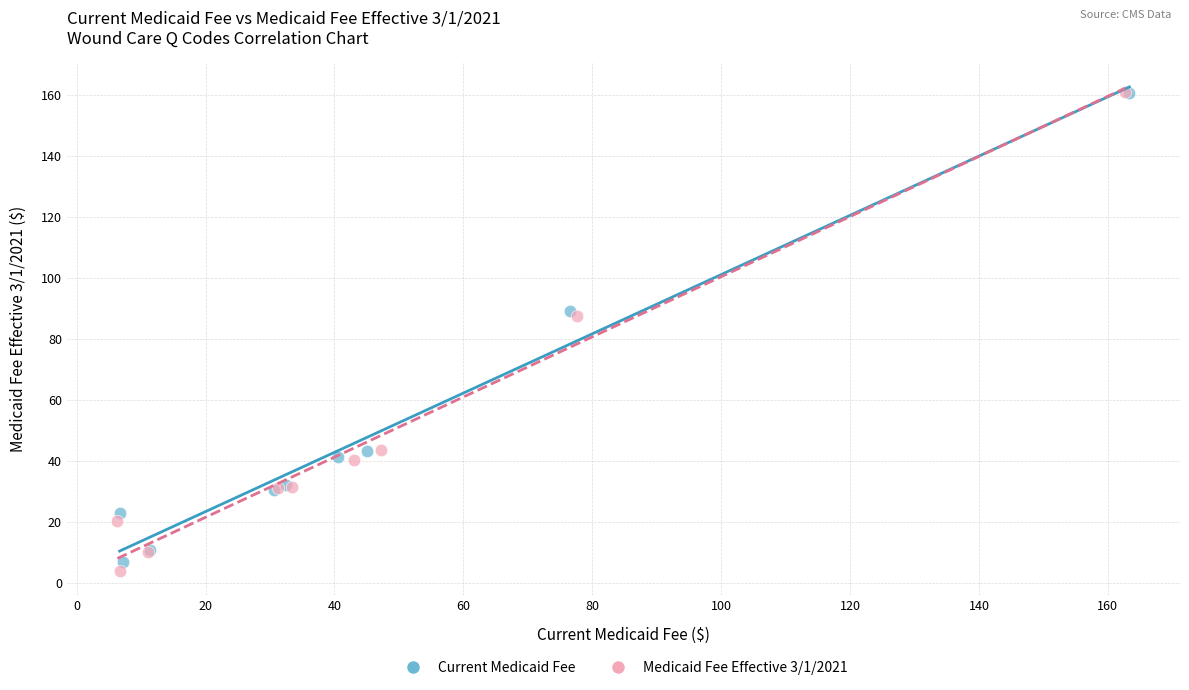

Which series has the widest spread of Y values?

Medicaid Fee Effective 3/1/2021